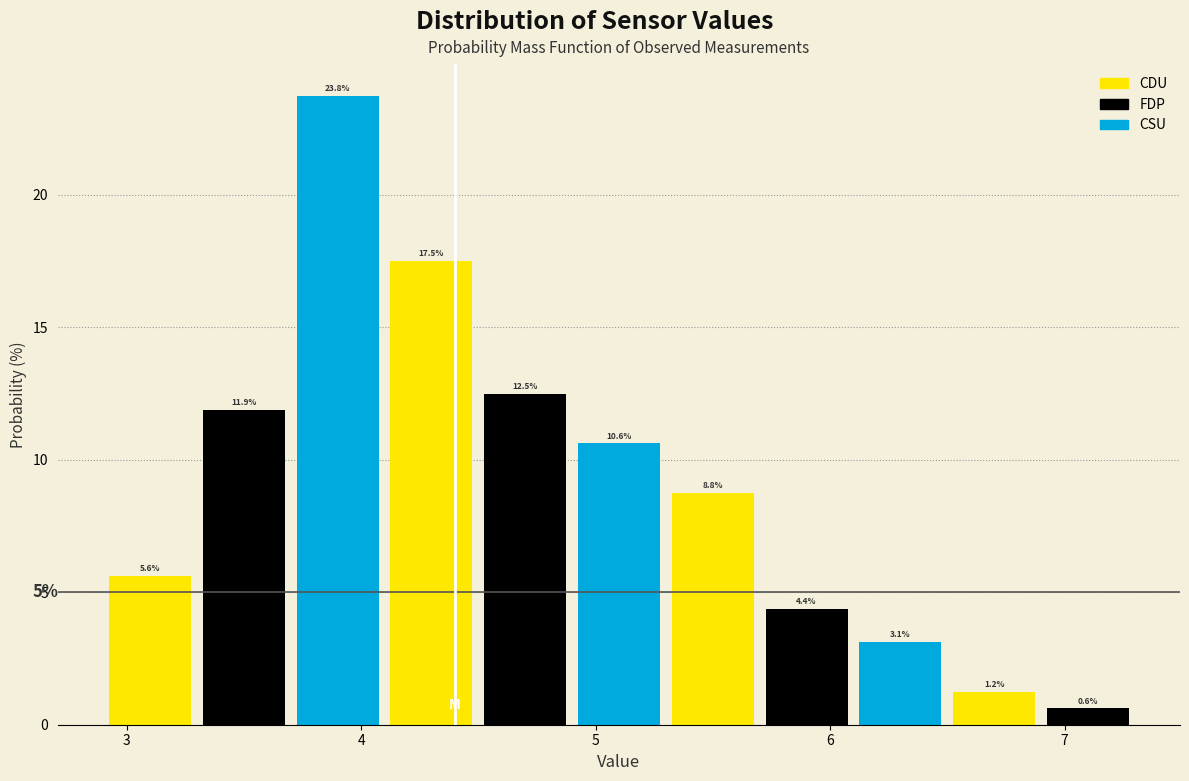

How tall is the bar that spans 4.9 to 5.3 on the x-axis?

10.6